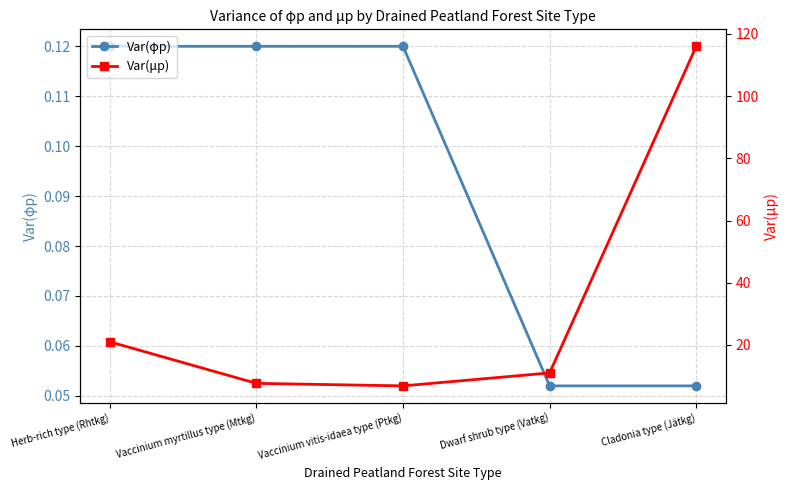

List the labels in order of Var(φp) value, largest first.

Herb-rich type (Rhtkg), Vaccinium myrtillus type (Mtkg), Vaccinium vitis-idaea type (Ptkg), Dwarf shrub type (Vatkg), Cladonia type (Jätkg)